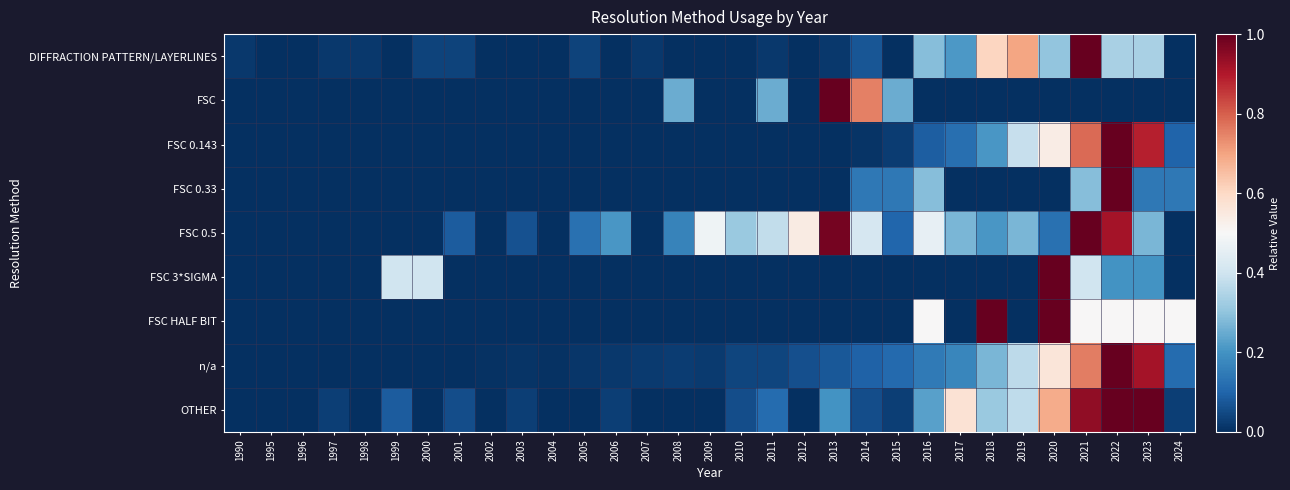

How many series are shown in this chart?

9